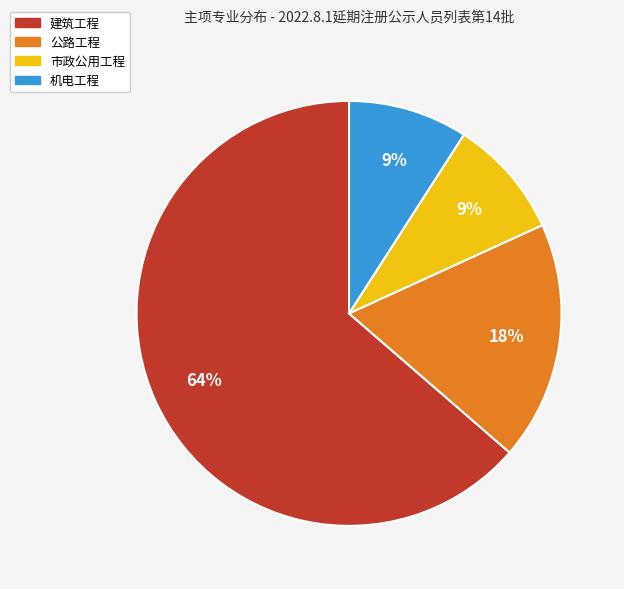

Combined, do 建筑工程 and 公路工程 account for over 50%?

Yes